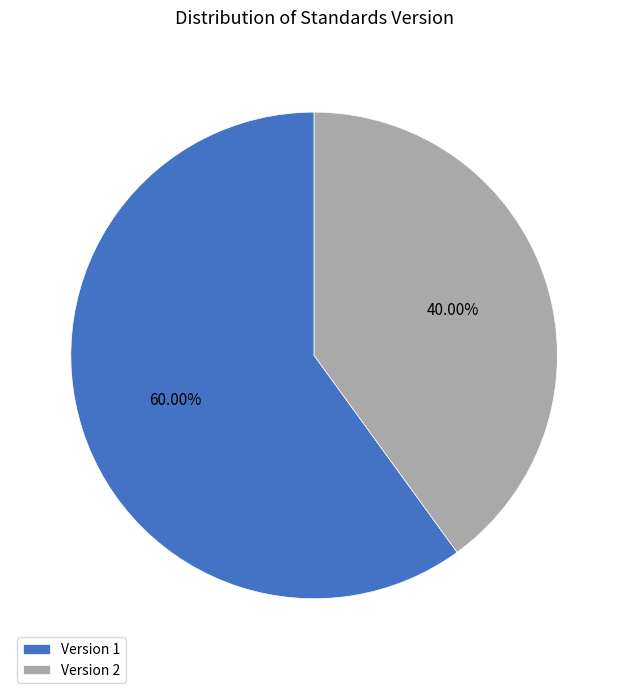

Does any single category account for the majority?

Yes